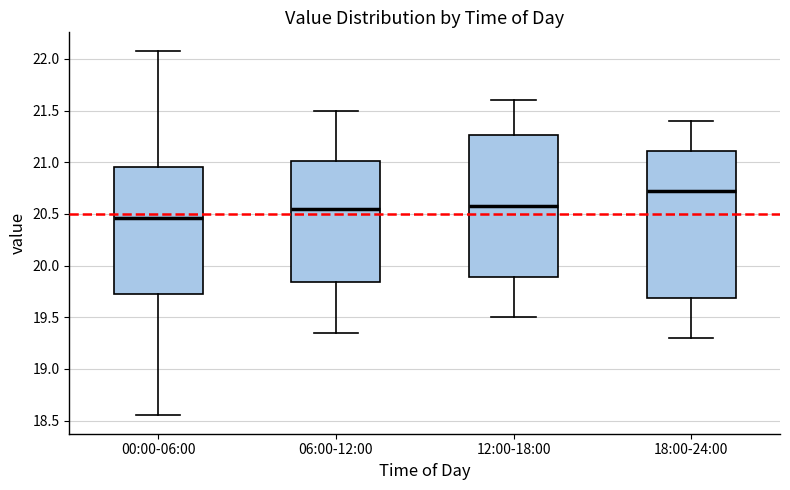

Where is the upper edge of the box for 00:00-06:00 on the y-axis? The values are not printed on the chart, so give them approximately, as read against the axis.

20.95